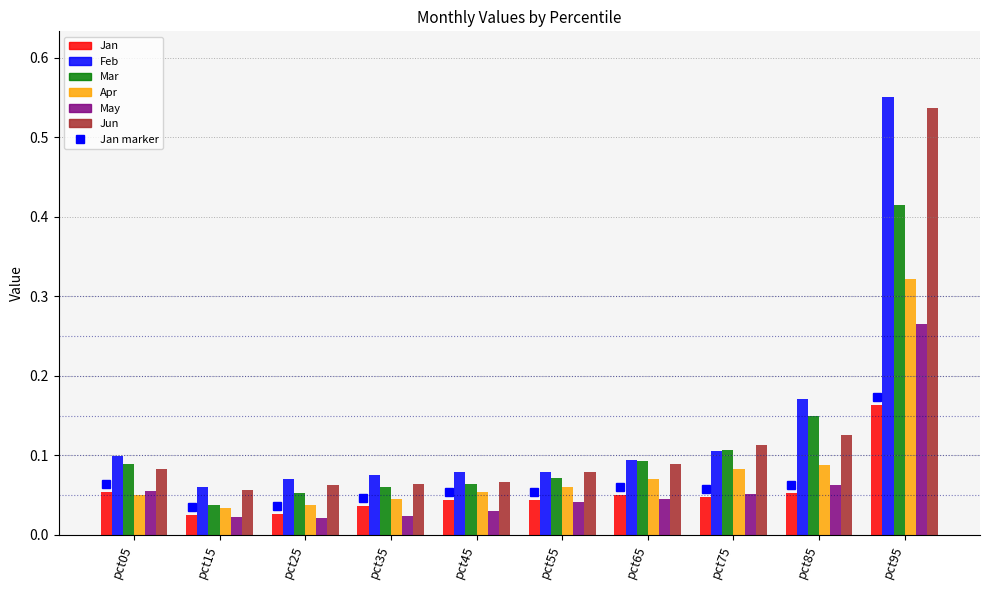

Which series has the largest range (max minus min)?

Feb